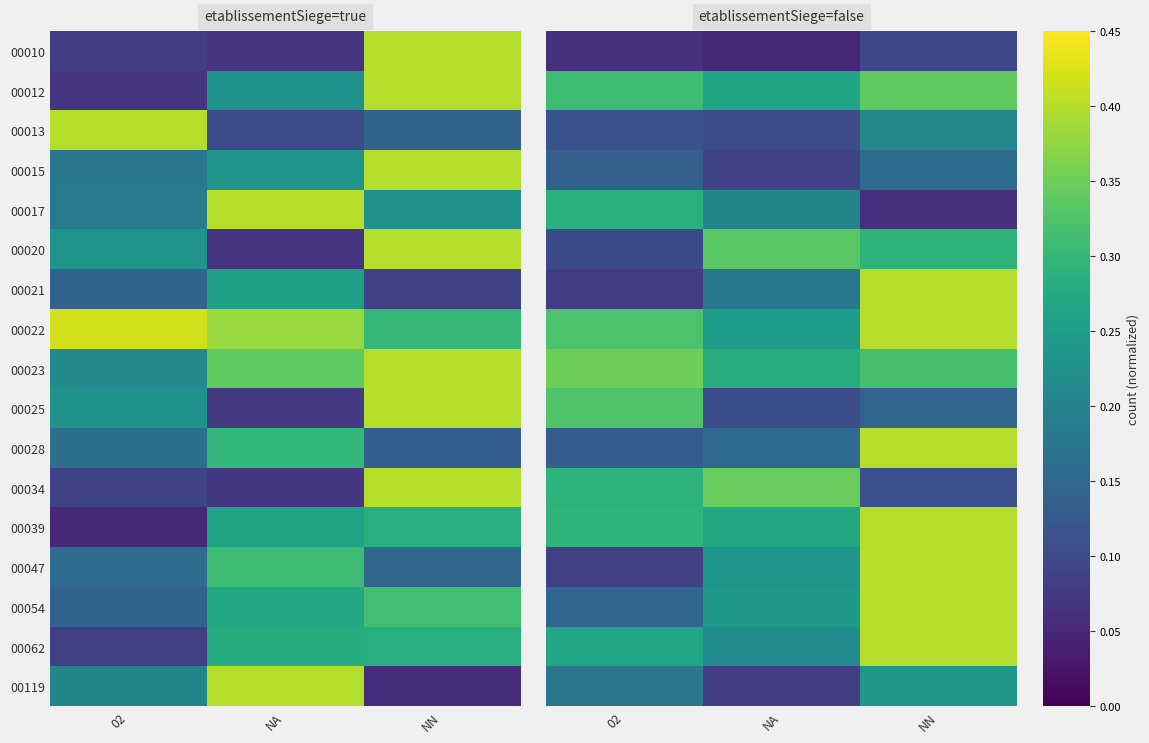

Rank the series at NA from lowest to highest value.

00010, 00119, 00015, 00013, 00025, 00028, 00021, 00017, 00062, 00047, 00054, 00022, 00012, 00039, 00023, 00020, 00034